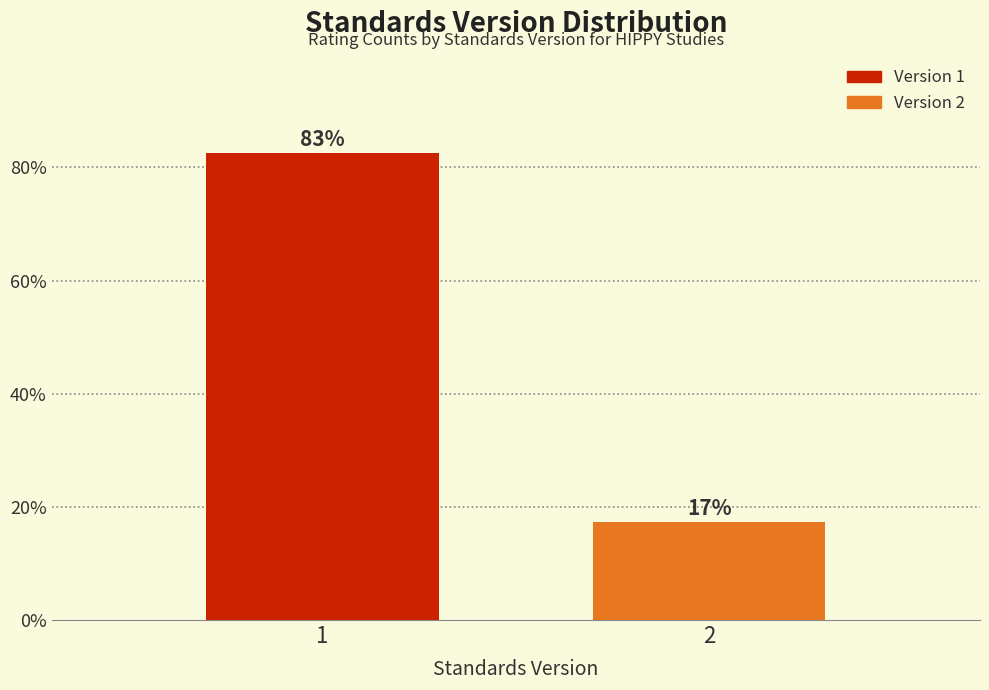

Read the value at 2.

17.4